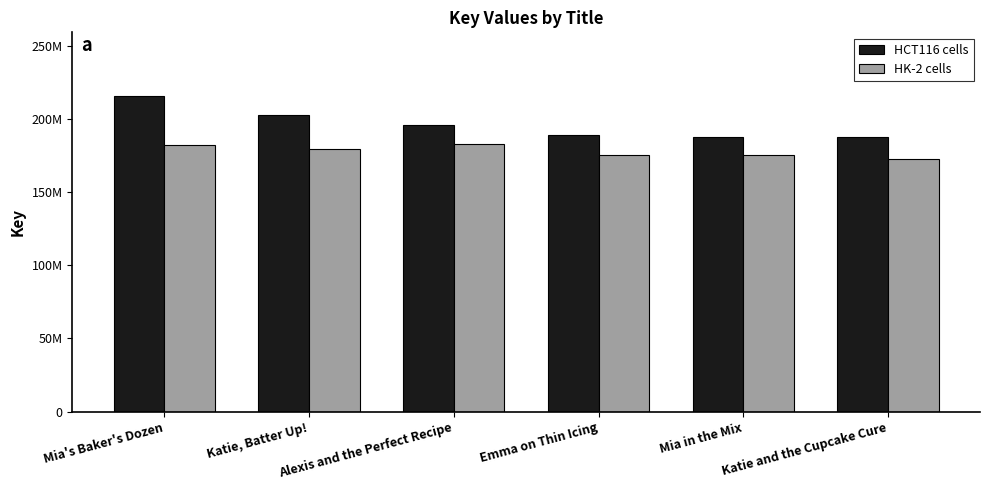

Does the chart contain any negative values?

No